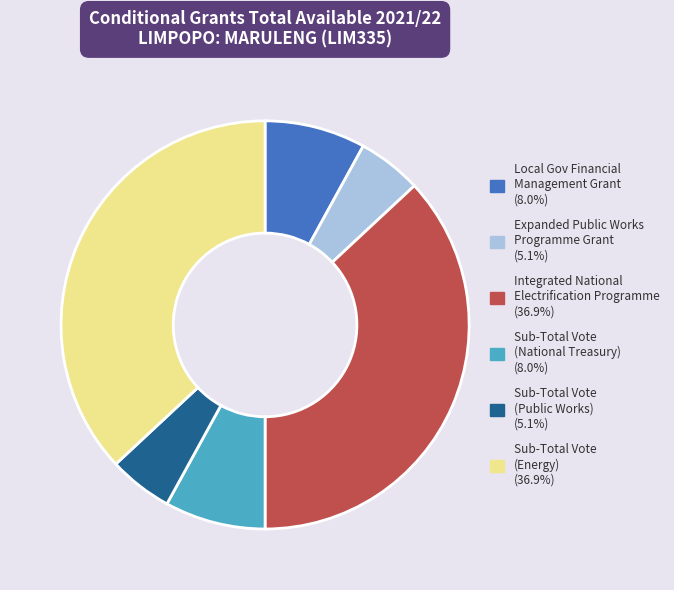

Do Integrated National Electrification Programme (36.9%) and Local Gov Financial Management Grant (8.0%) together represent more than half of the pie?

No